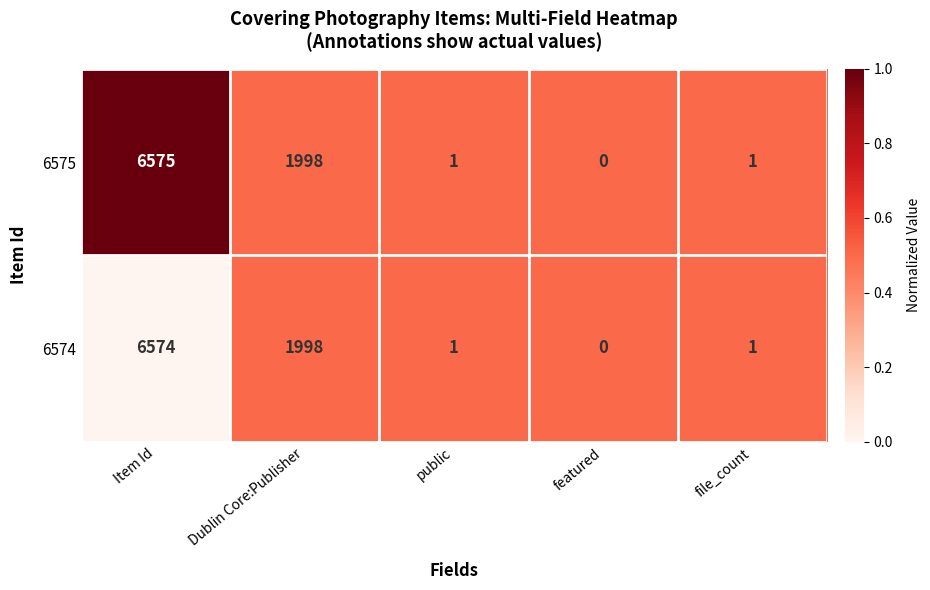

The 6574 series shows 1 at file_count. True or false?

True